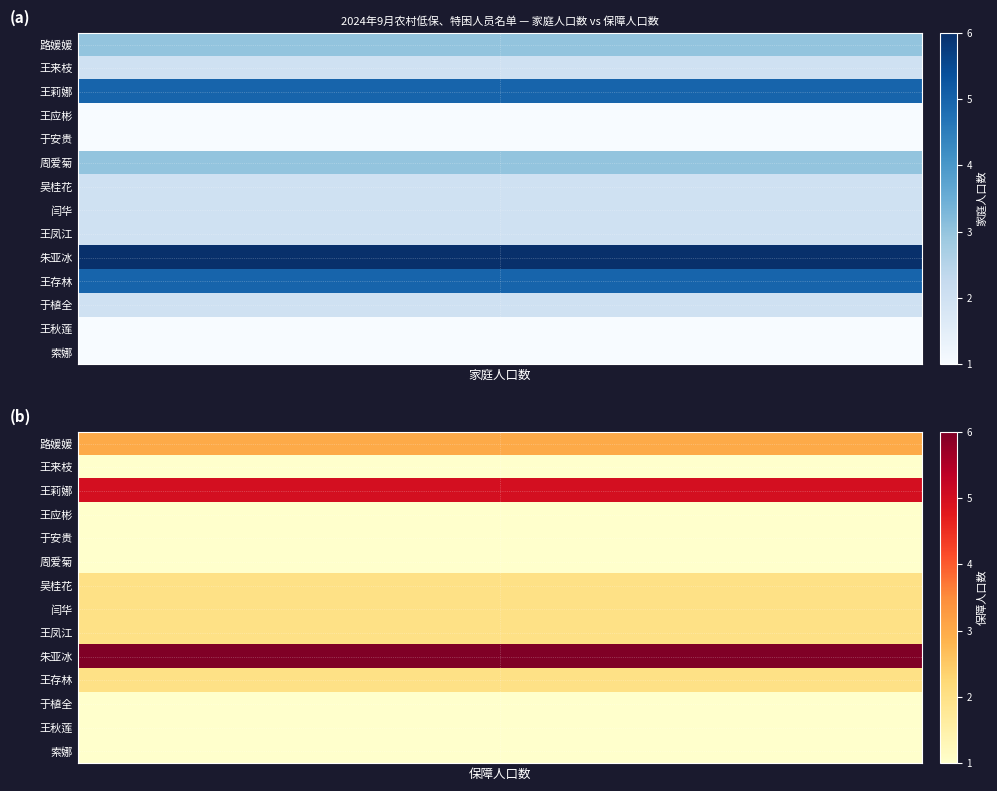

What is the difference between the highest and lowest values at 家庭人口数?

5